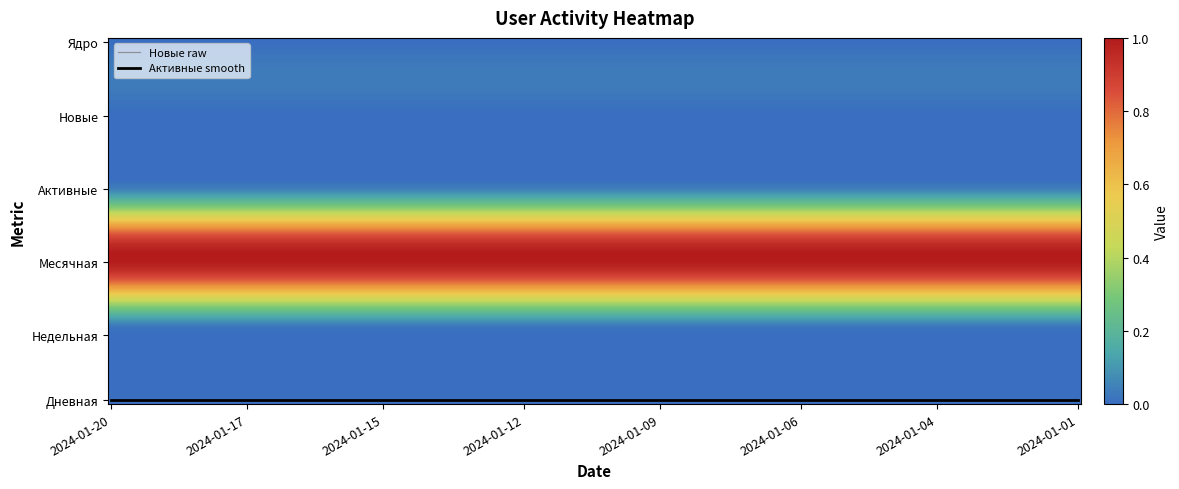

What is the difference between the highest and lowest values at 2024-01-11?

1